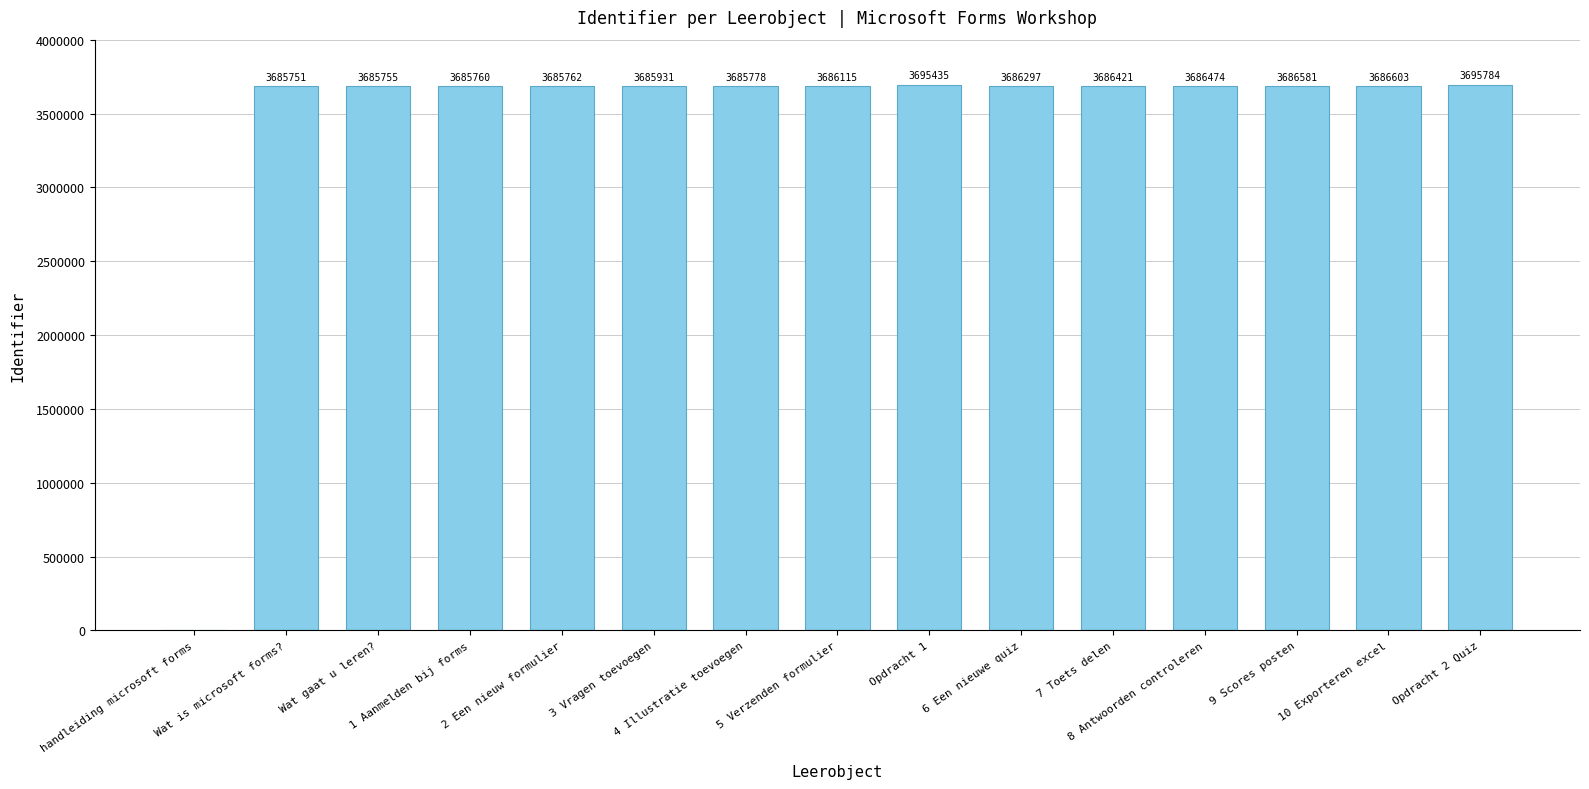

What is the sum of all values?

51624447